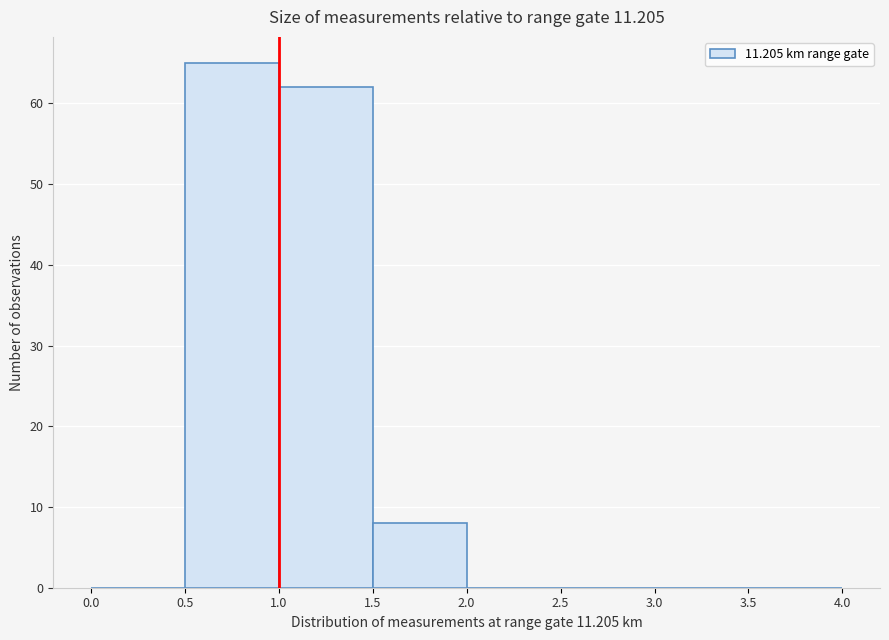

Reading left to right, list every bar in this chart as the range it spans on the x-axis followed by its height. The values are not printed on the chart, so give them approximately, as read against the axis.

0.0 to 0.5: 0
0.5 to 1.0: 65
1.0 to 1.5: 62
1.5 to 2.0: 8
2.0 to 2.5: 0
2.5 to 3.0: 0
3.0 to 3.5: 0
3.5 to 4.0: 0